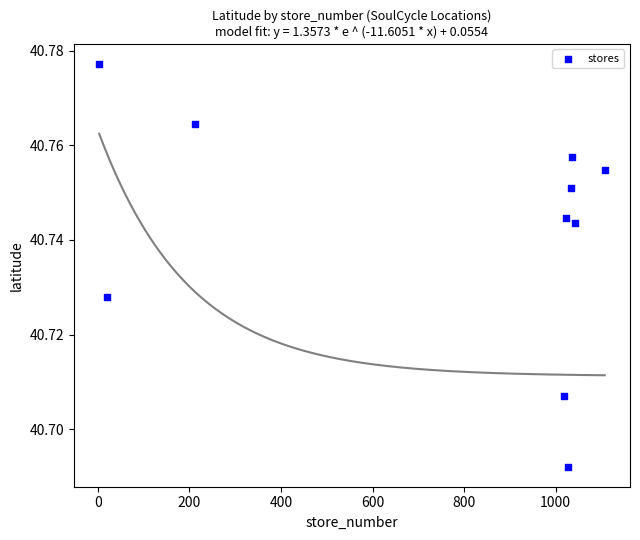

What is the average X value?

752.1